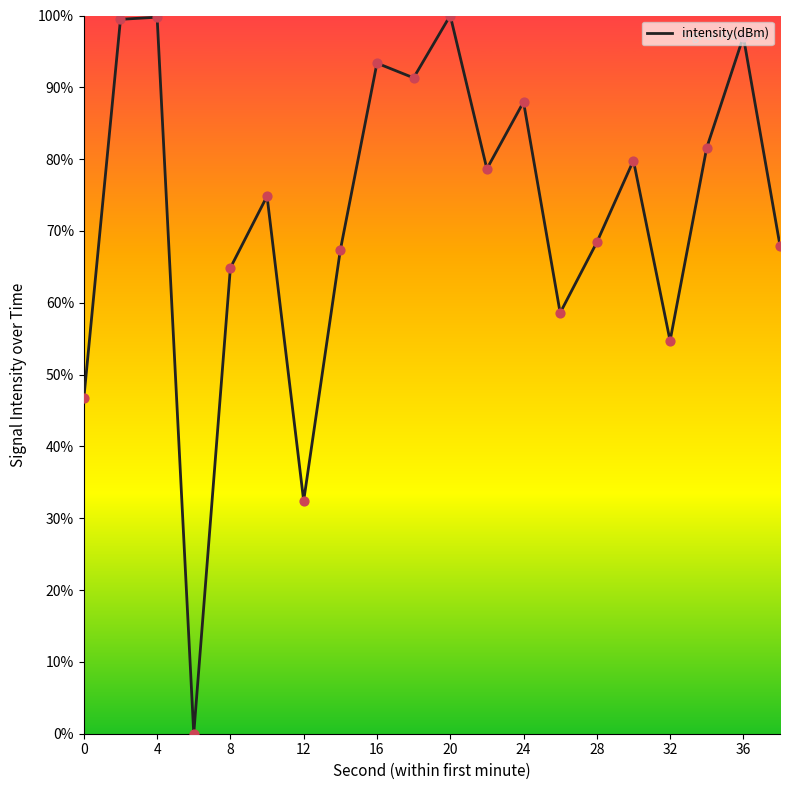

What is the maximum value shown in the chart?

100.0